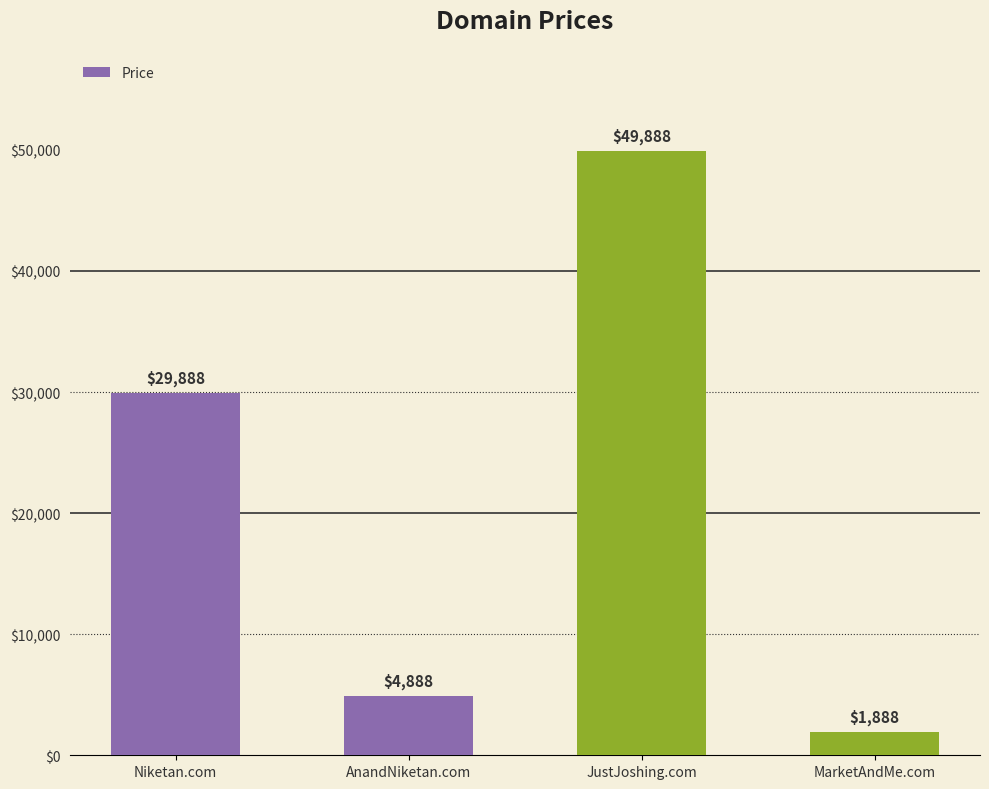

Reading left to right, transcribe all the data shown in this chart.

29888	4888	49888	1888